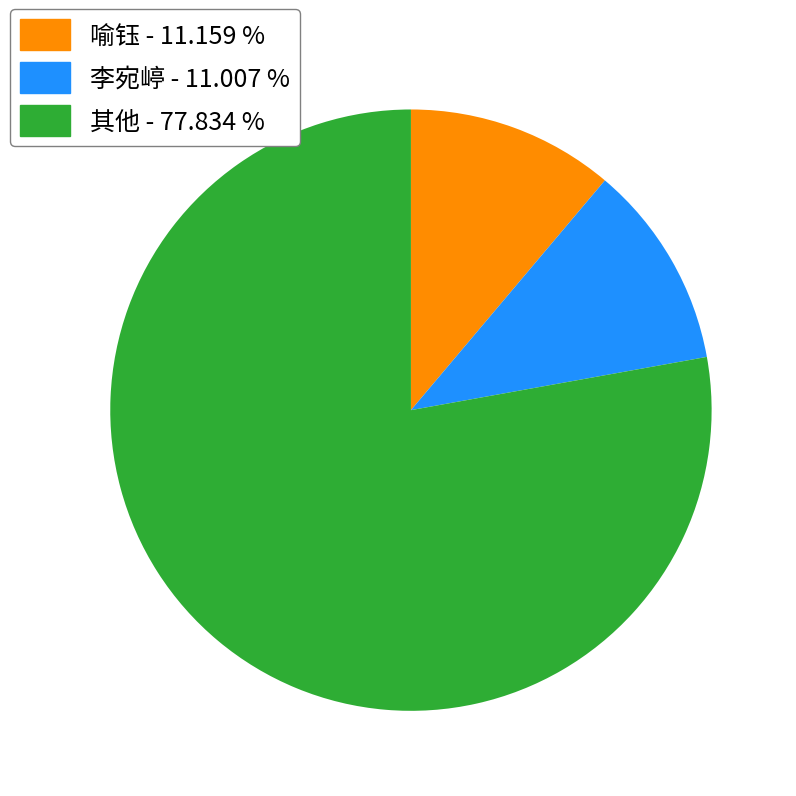

Is there a majority slice in this chart?

Yes